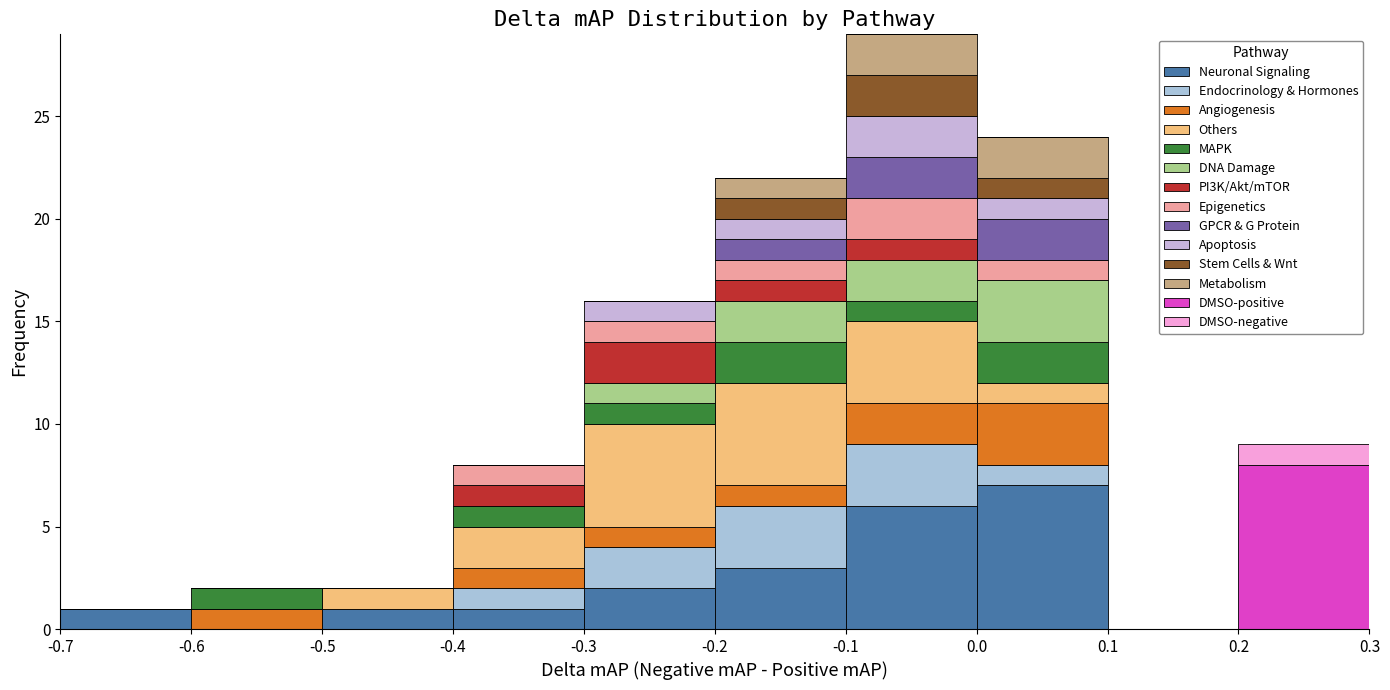

Reading left to right, list every stacked bar in this chart as the range it spans on the x-axis followed by its total height. The values are not printed on the chart, so give them approximately, as read against the axis.

-0.7 to -0.6: 1
-0.6 to -0.5: 2
-0.5 to -0.4: 2
-0.4 to -0.3: 8
-0.3 to -0.2: 16
-0.2 to -0.1: 22
-0.1 to 0.0: 29
0.0 to 0.1: 24
0.1 to 0.2: 0
0.2 to 0.3: 9